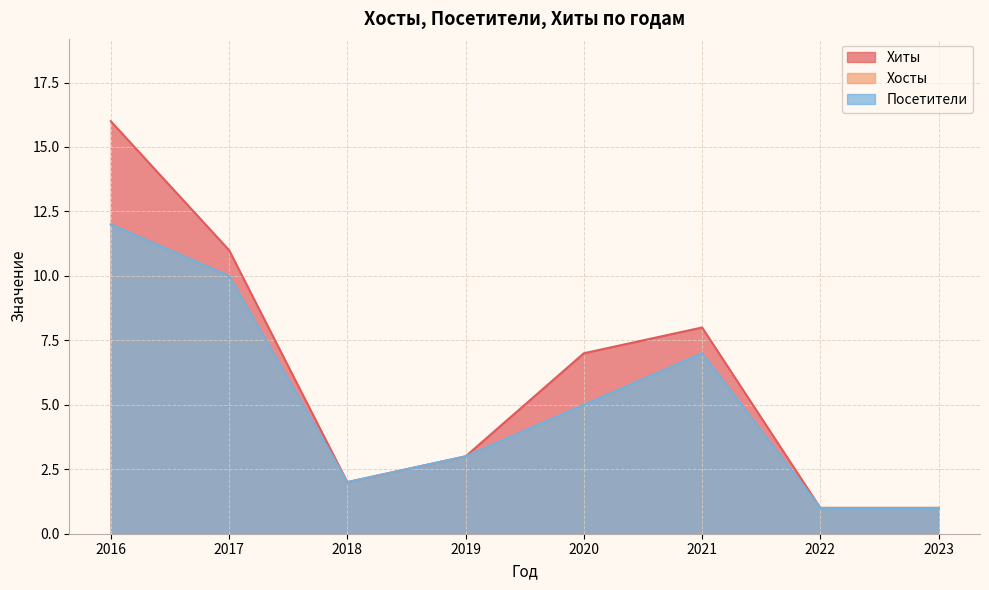

True or false: Хиты has a value of 1 at 2018.

False